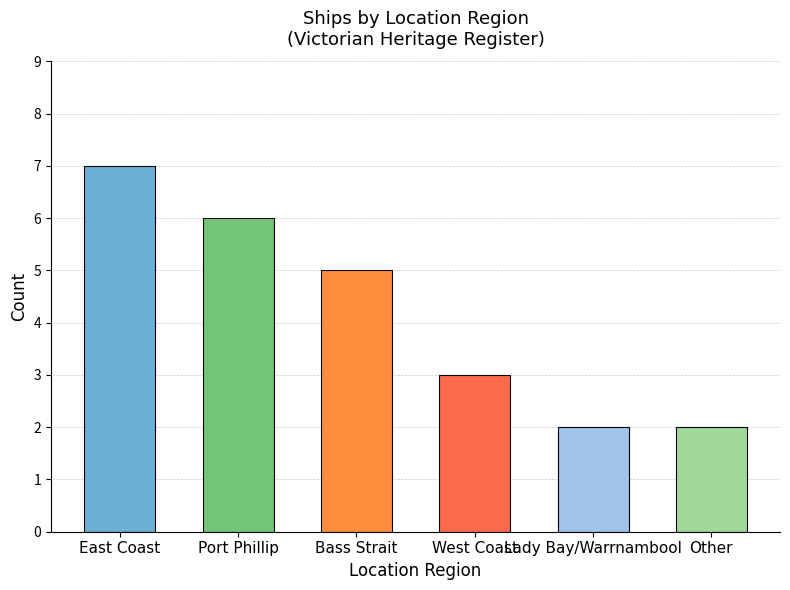

What is the approximate value at West Coast?

3